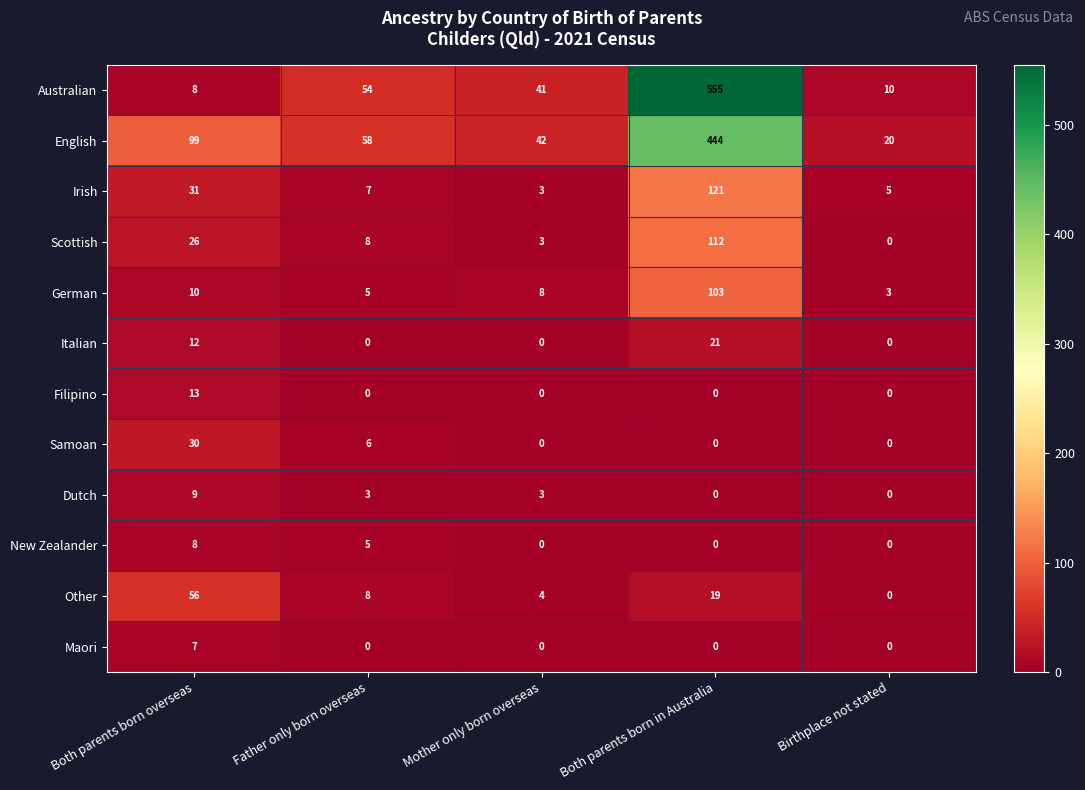

Rank the series by their maximum value, from highest to lowest.

Australian, English, Irish, Scottish, German, Other, Samoan, Italian, Filipino, Dutch, New Zealander, Maori